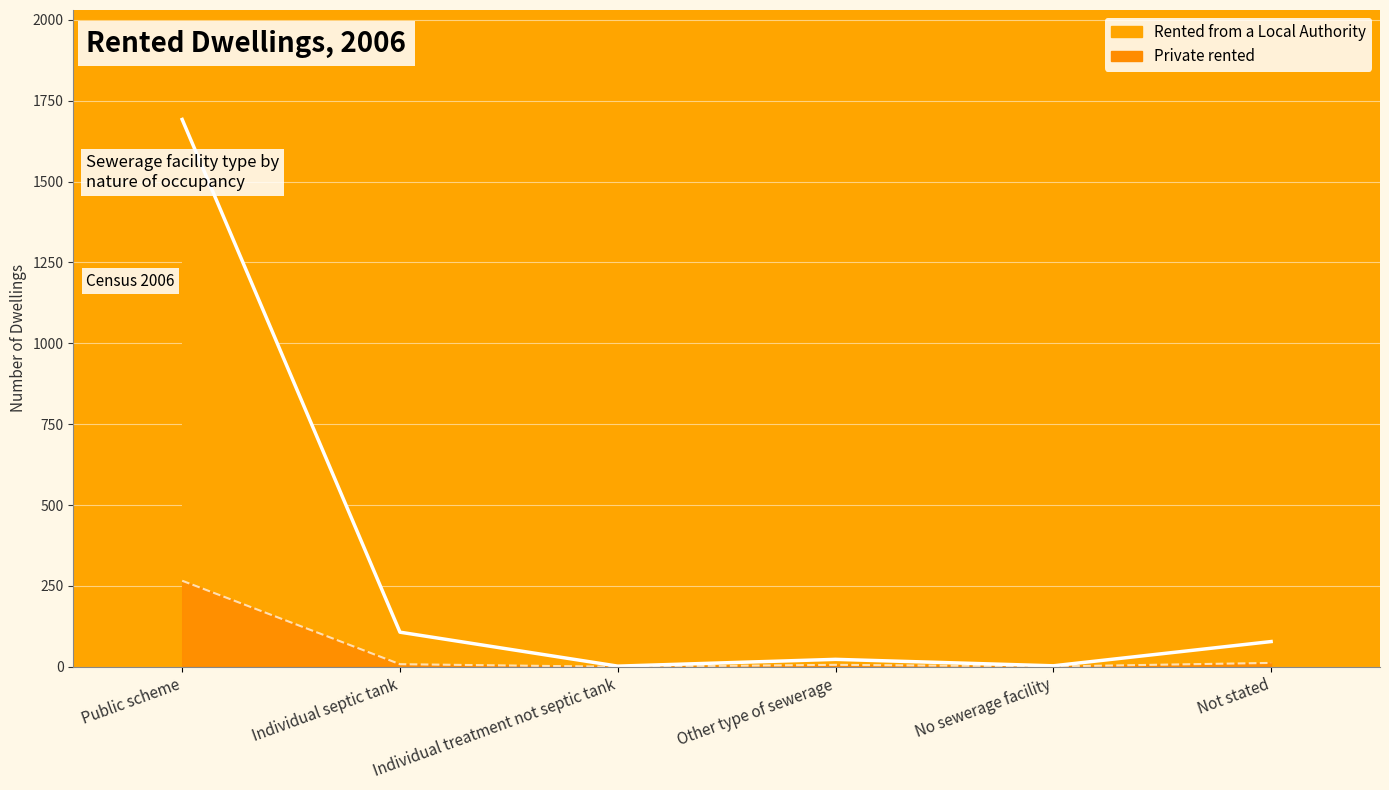

Rank the categories by Private rented value from highest to lowest.

Public scheme, Not stated, Individual septic tank, Other type of sewerage, No sewerage facility, Individual treatment not septic tank